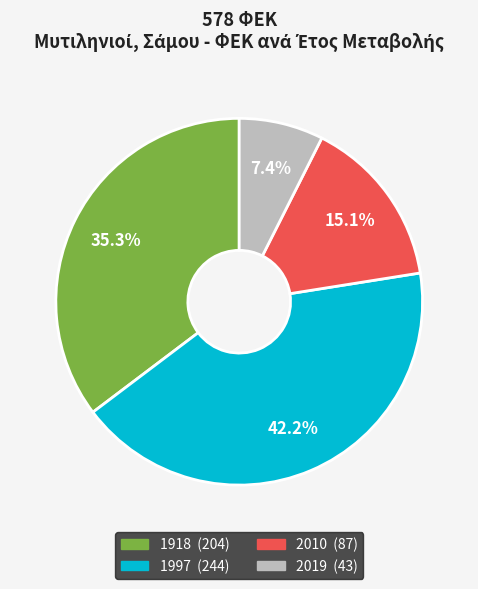

What is the largest slice in the pie chart?

1997